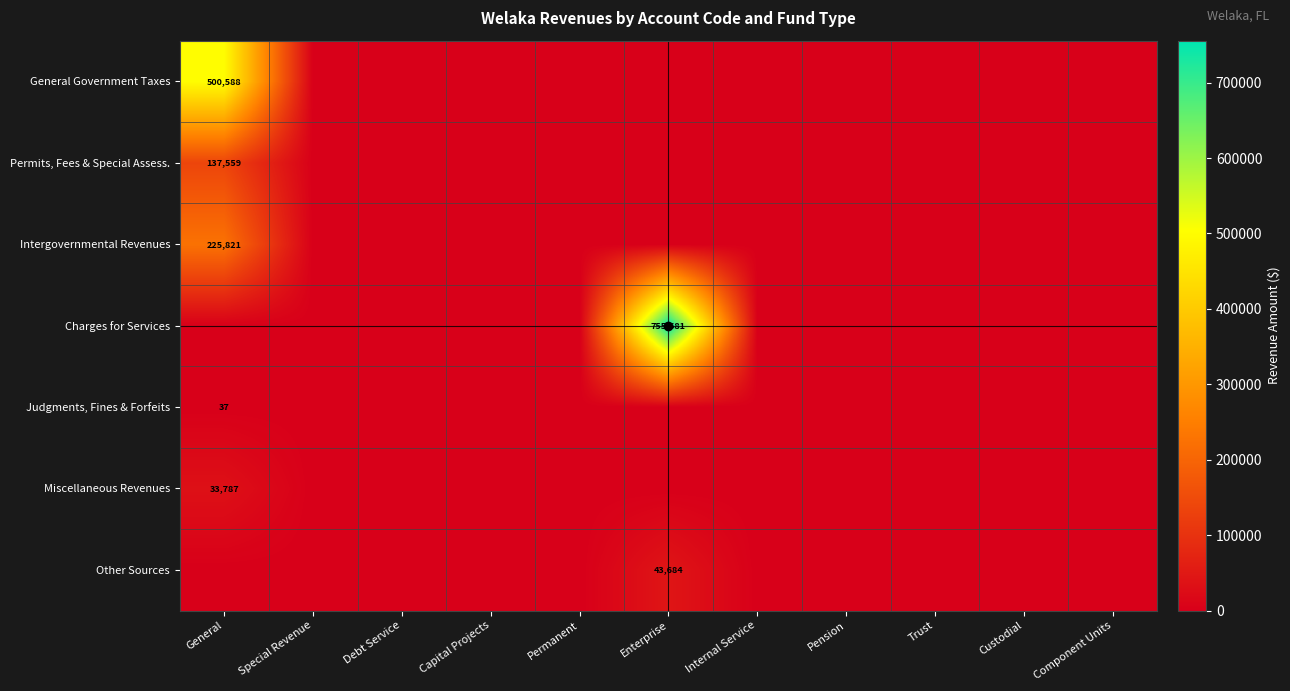

Is the value of Permits, Fees & Special Assess. at Capital Projects greater than the value of Other Sources at Trust?

No